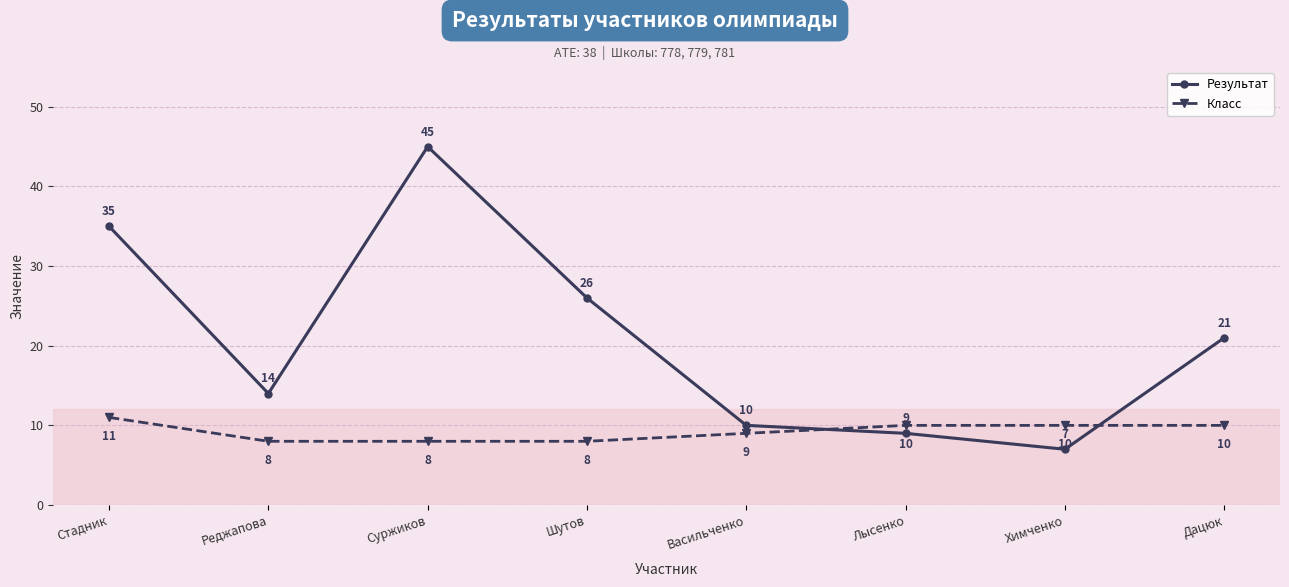

In Результат, how many points are higher than both neighbors (excluding endpoints)?

1